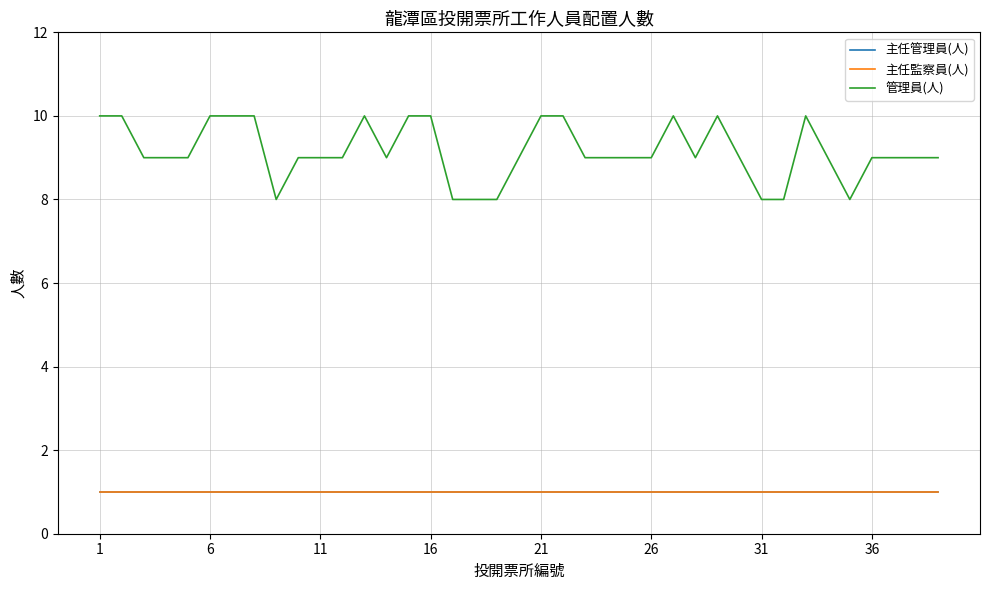

What is the maximum value shown in the chart?

10